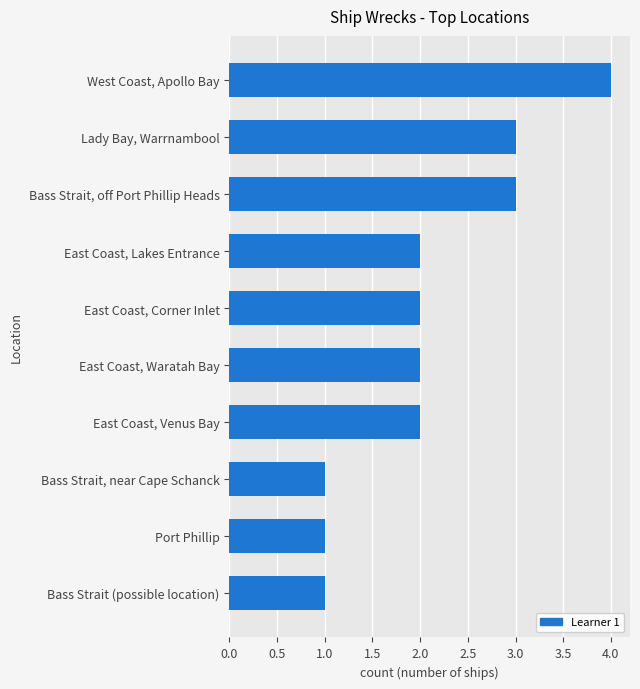

What is the difference between the maximum and second lowest values?

3